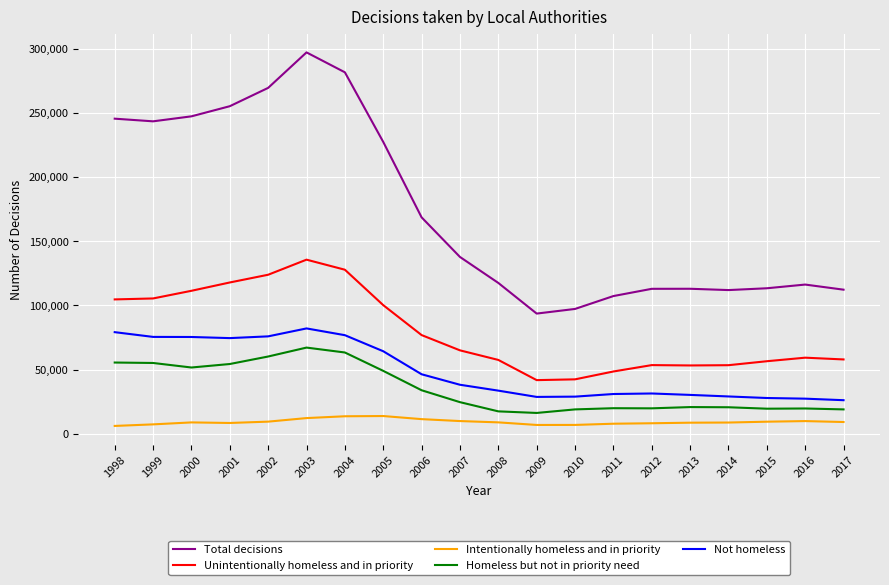

Is the value of Total decisions at 2001 greater than the value of Intentionally homeless and in priority at 1998?

Yes